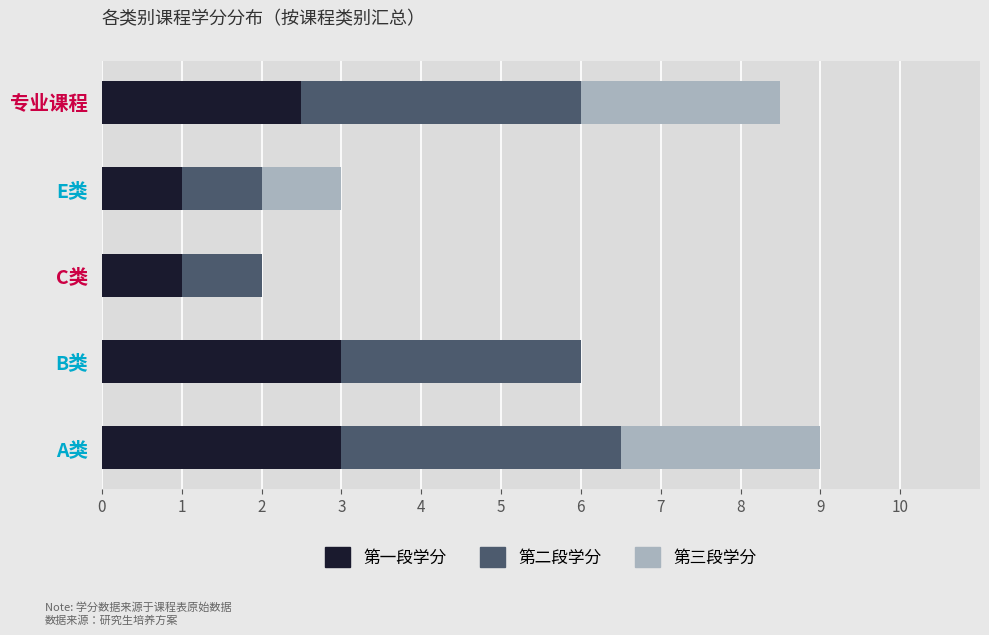

What is the approximate value of 第一段学分 at E类?

1.0